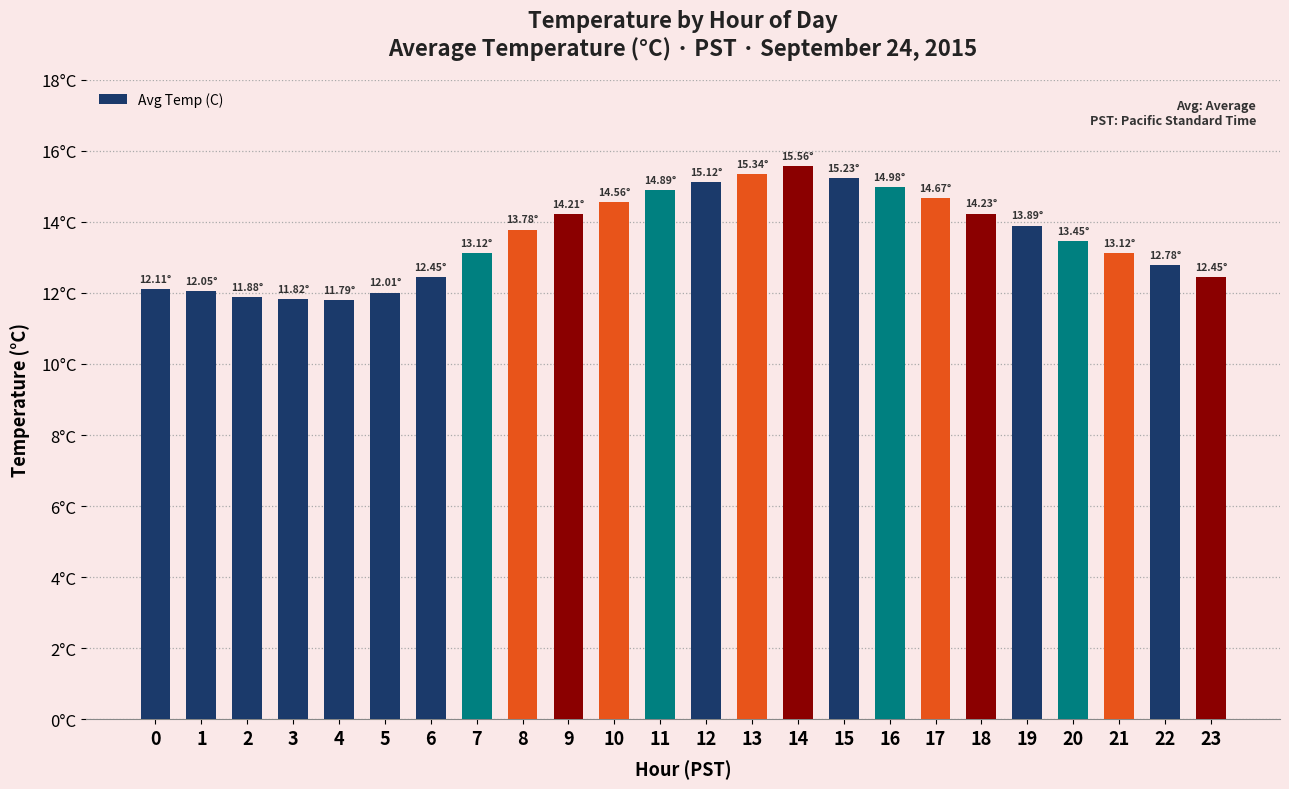

List the labels in order of value, largest first.

14, 13, 15, 12, 16, 11, 17, 10, 18, 9, 19, 8, 20, 7, 21, 22, 6, 23, 0, 1, 5, 2, 3, 4